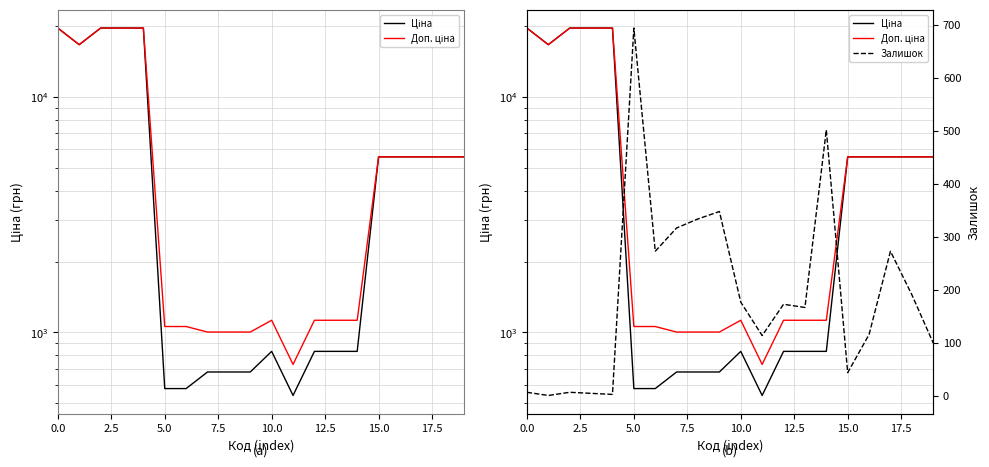

What is the sum of all Ціна values?

129760.1